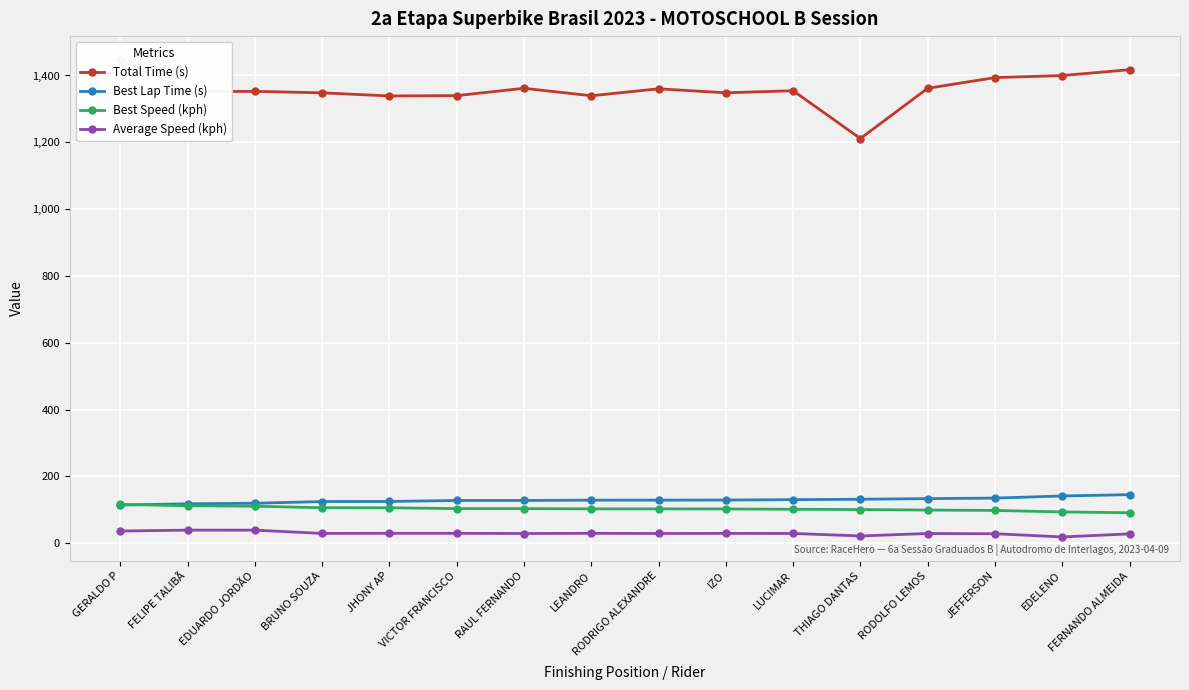

Which category has the highest value across all series?

GERALDO P